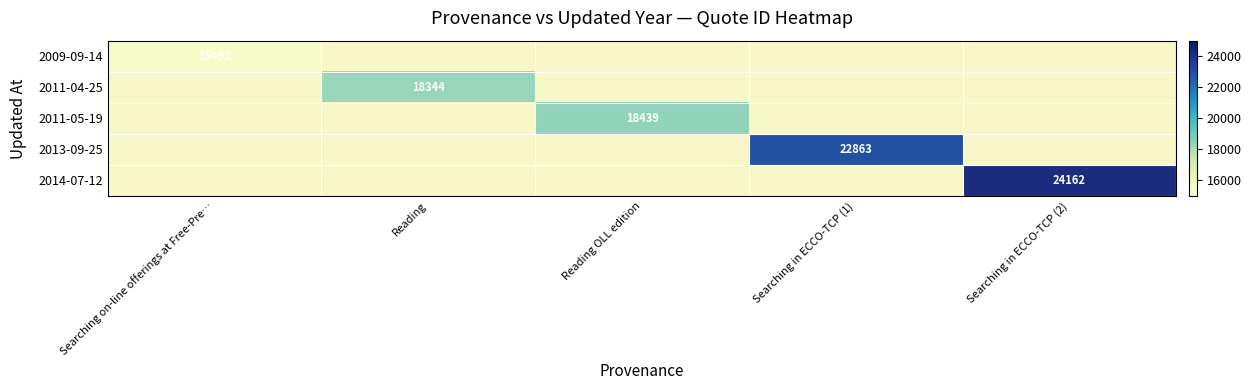

Which label corresponds to the smallest value in the chart?

Searching on-line offerings at Free-Pre…